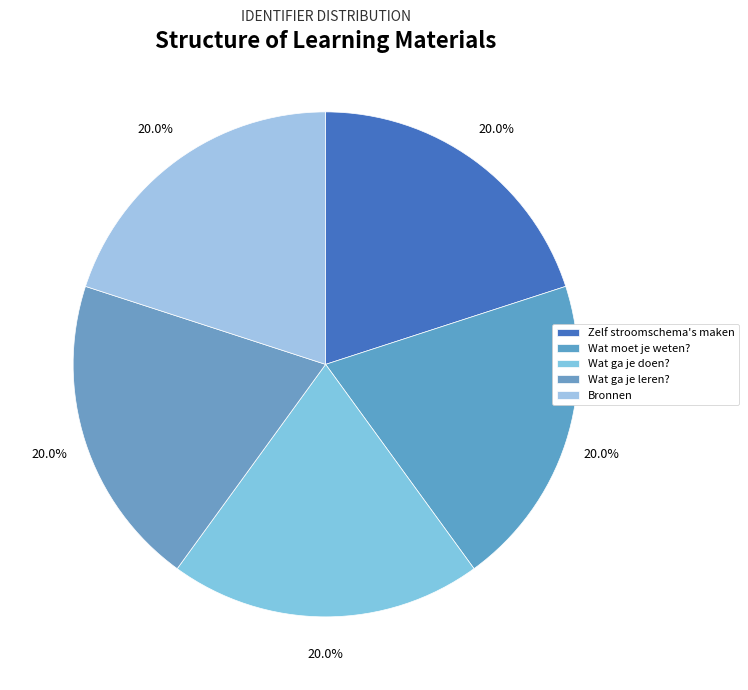

What is the largest slice in the pie chart?

Bronnen